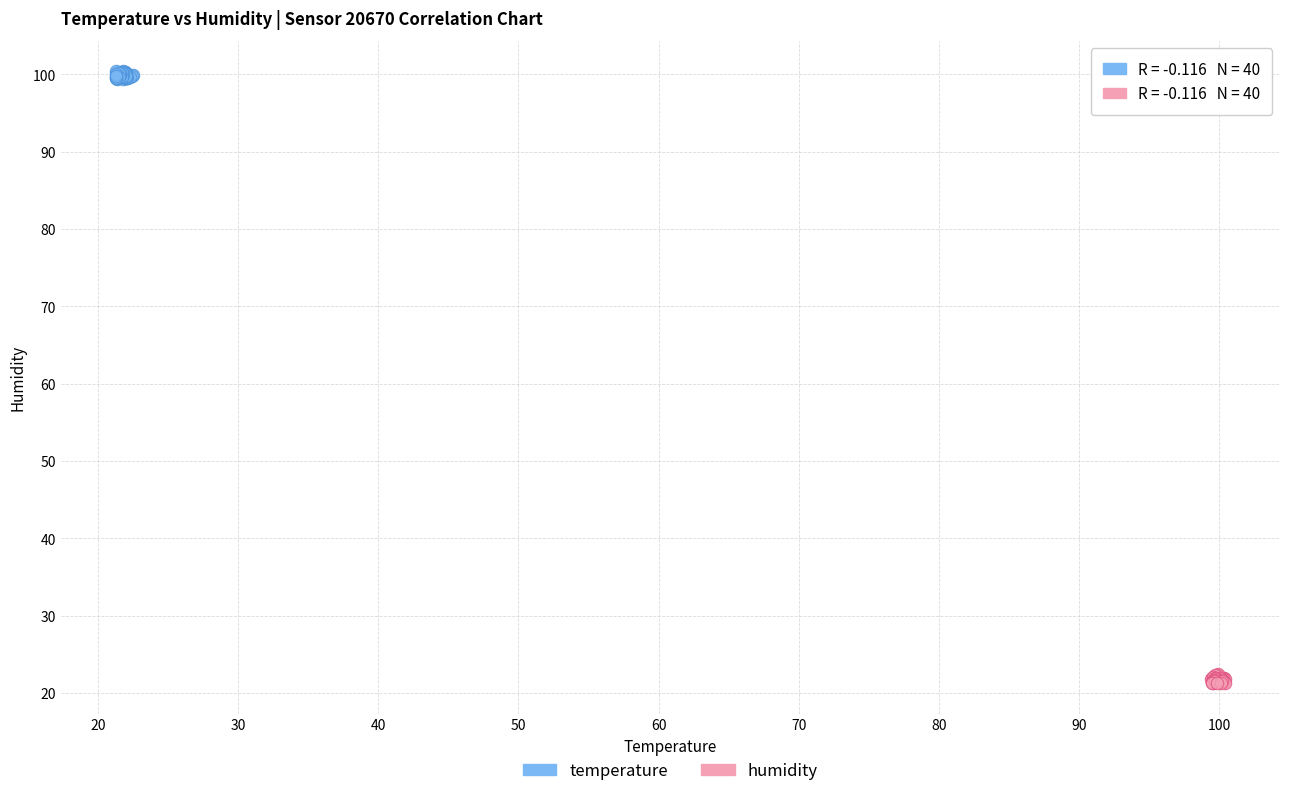

Which series reaches the minimum Y coordinate?

humidity